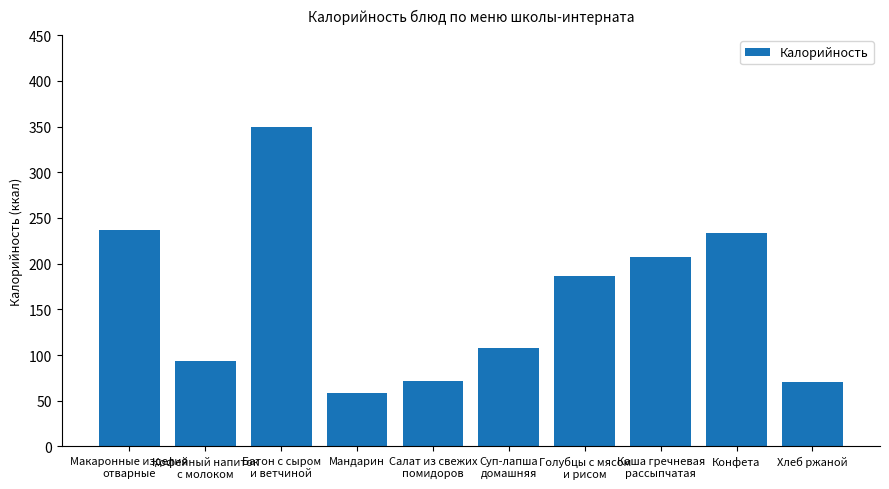

What is the change in value from Кофейный напиток
с молоком to Голубцы с мясом
и рисом?

+92